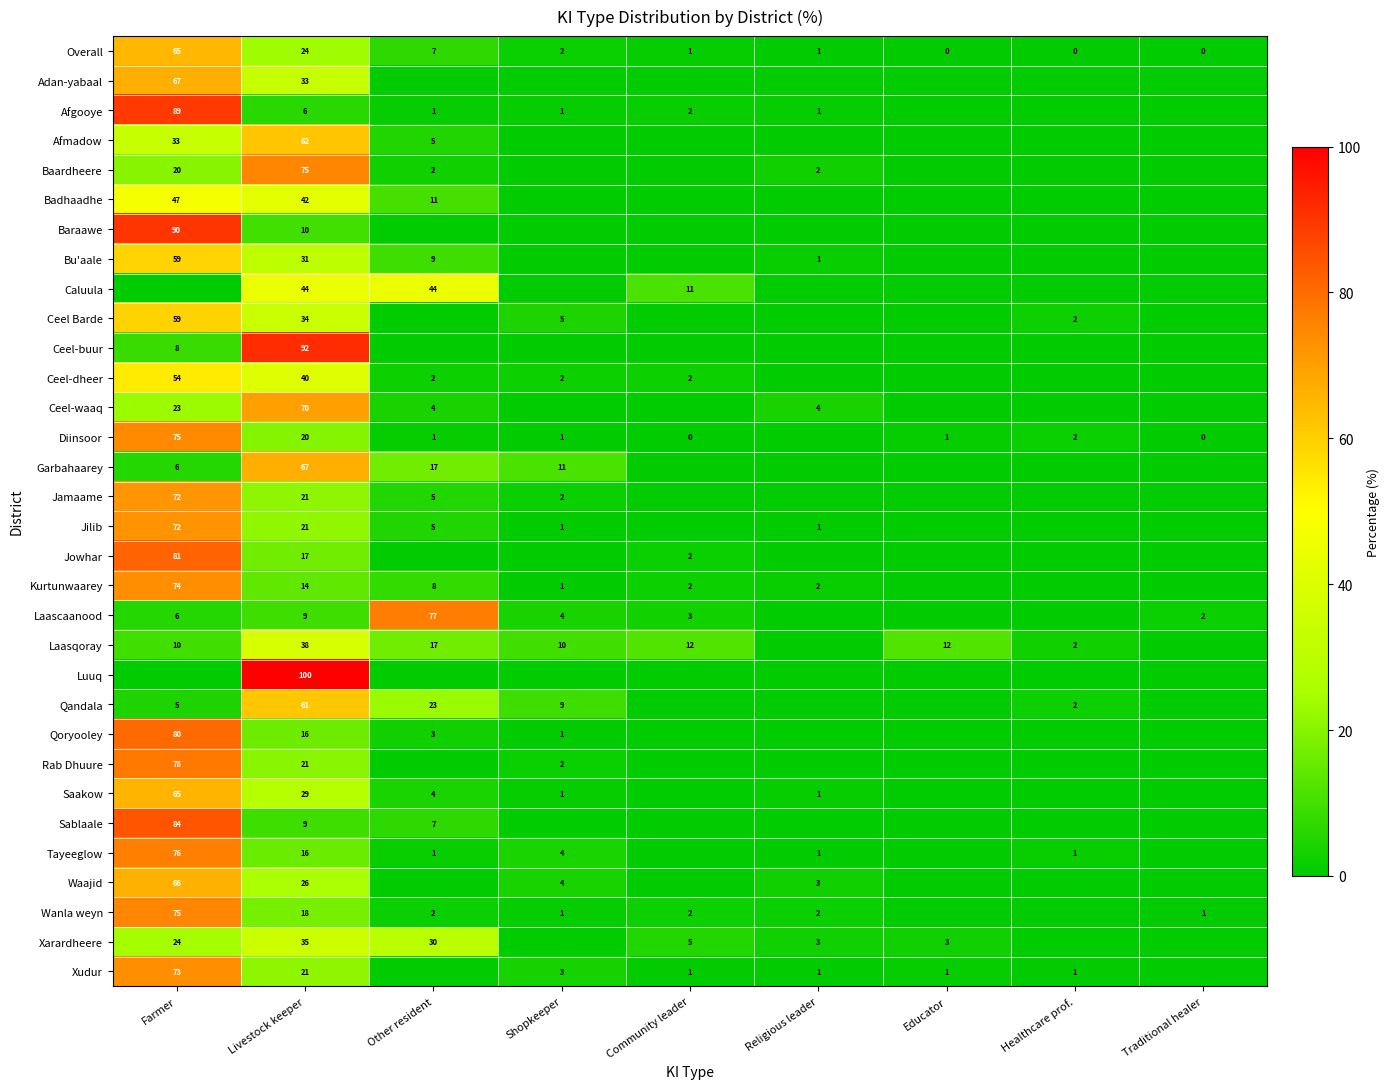

What is the greatest value displayed?

100.0